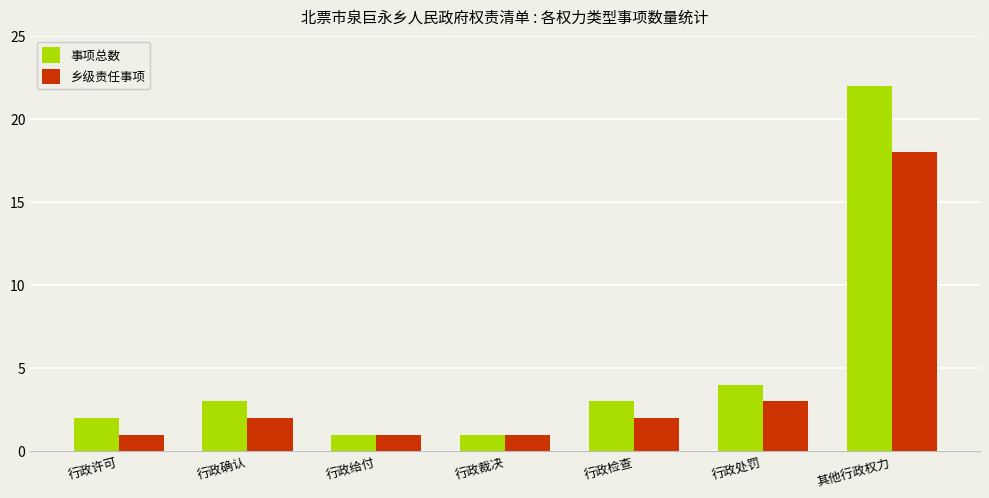

Reading right to left, list all the values displayed in this chart.

事项总数: 22	4	3	1	1	3	2
乡级责任事项: 18	3	2	1	1	2	1